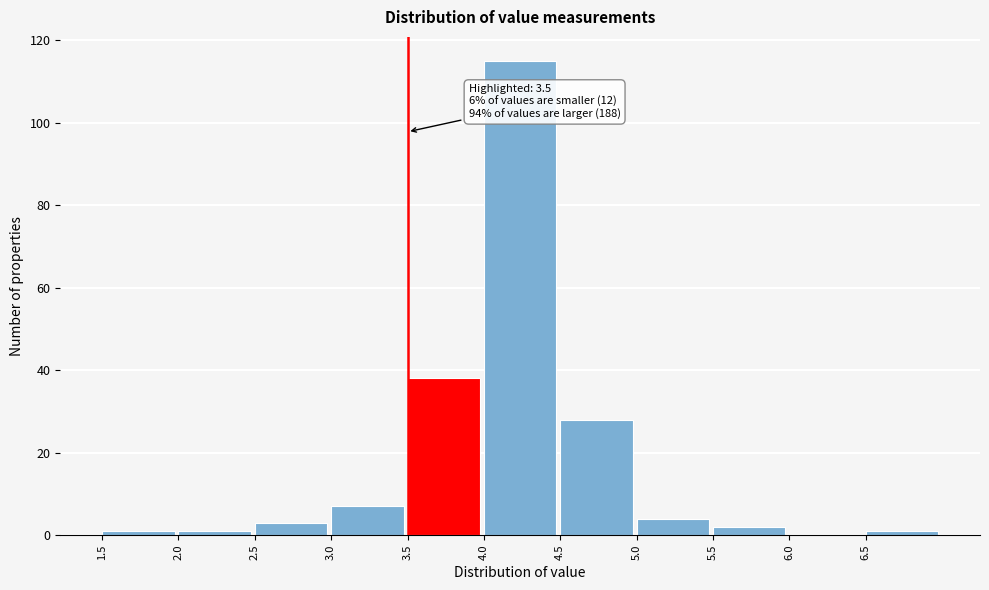

Over which range of the x-axis is the bar tallest?

4.0 to 4.5